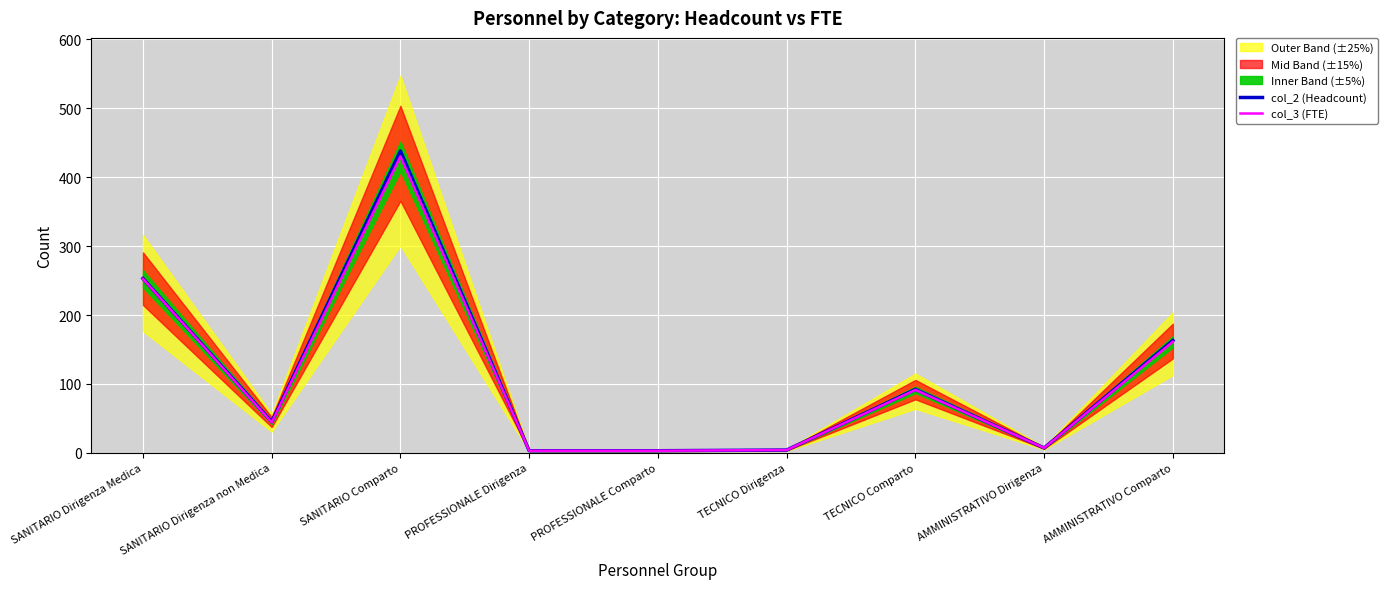

What is the lowest value of the col_3 (FTE) series?

3.0